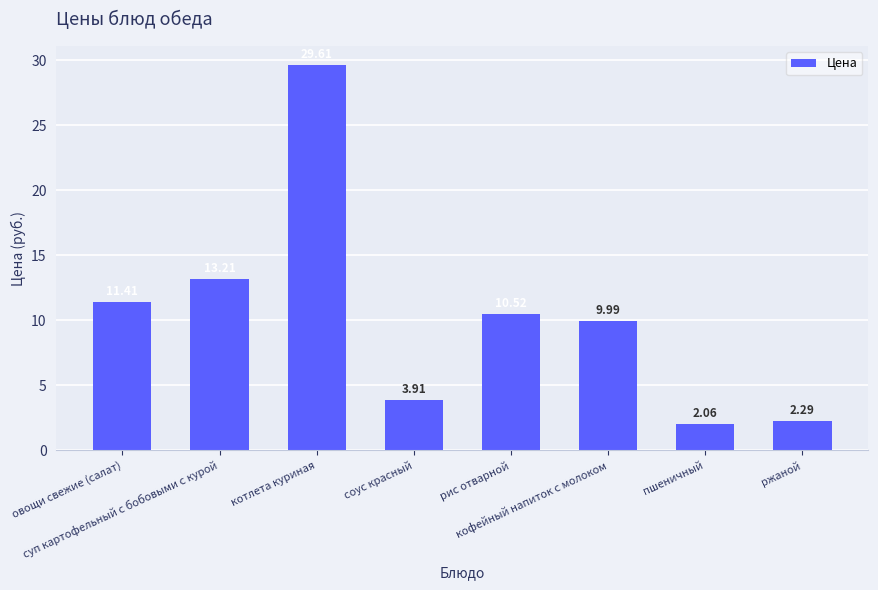

Between рис отварной and пшеничный, which is larger?

рис отварной